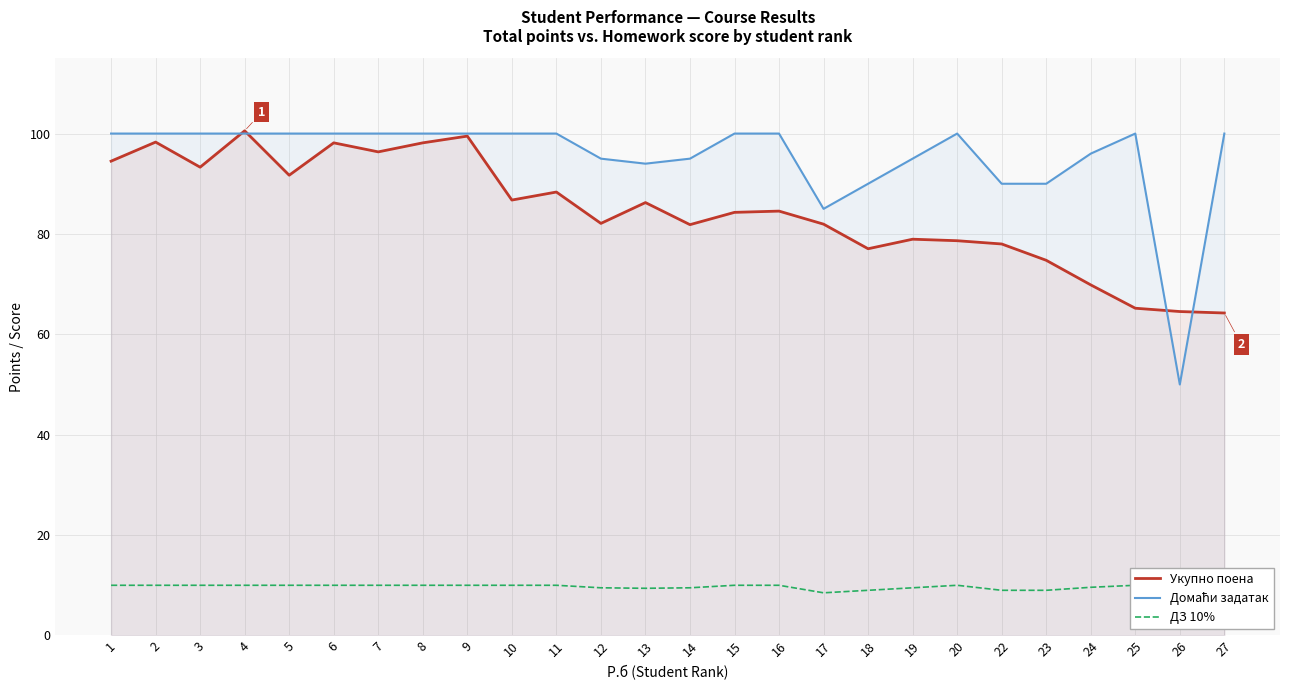

Is it true that ДЗ 10% equals 10.0 at 1?

True